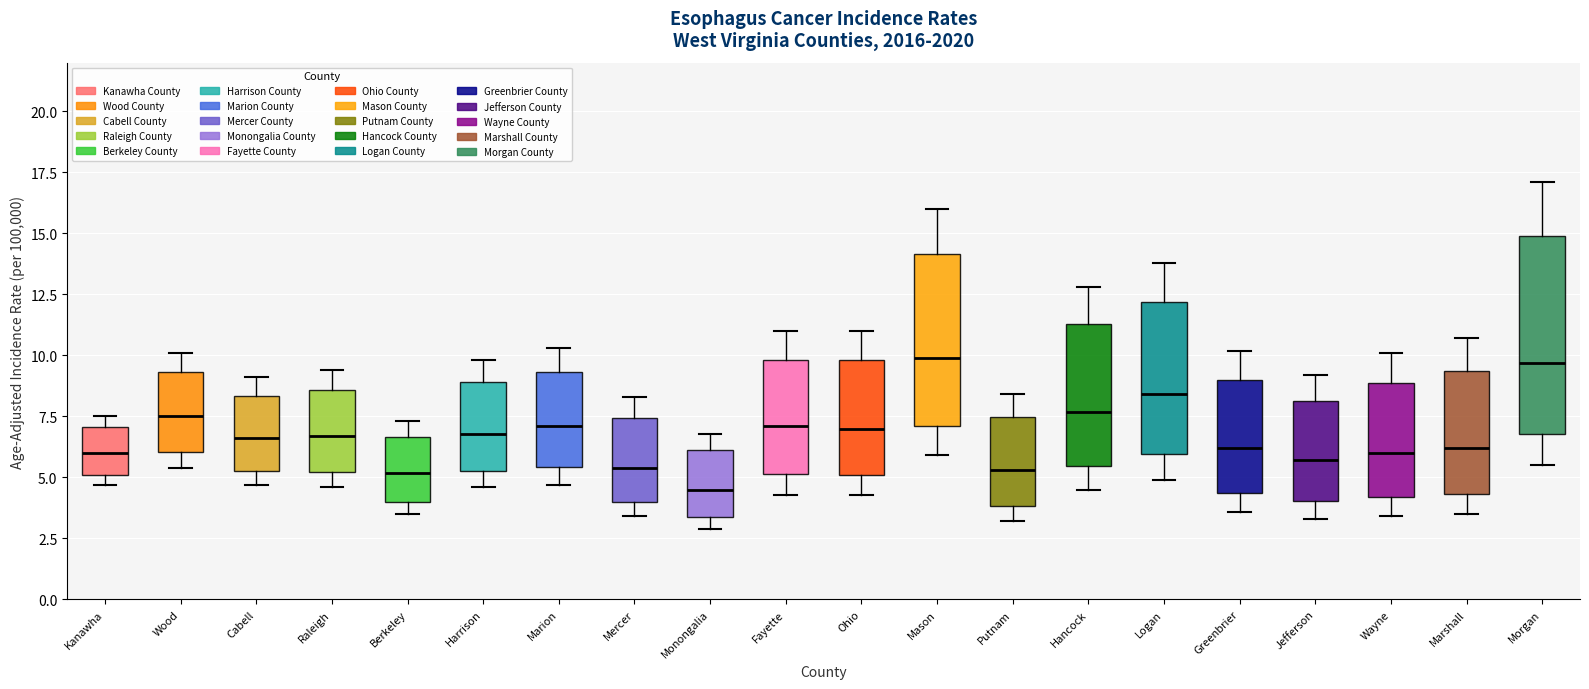

Reading left to right, transcribe this box plot: for each box, give where its median line is, the range the box spans, and where its two whiskers end, as read against the y-axis. The values are not printed on the chart, so give them approximately, as read against the axis.

Kanawha: median 6.0, box 5.0 to 7.0, whiskers 4.5 to 7.5
Wood: median 7.5, box 6.0 to 9.5, whiskers 5.5 to 10.0
Cabell: median 6.5, box 5.5 to 8.5, whiskers 4.5 to 9.0
Raleigh: median 6.5, box 5.0 to 8.5, whiskers 4.5 to 9.5
Berkeley: median 5.0, box 4.0 to 6.5, whiskers 3.5 to 7.5
Harrison: median 7.0, box 5.5 to 9.0, whiskers 4.5 to 10.0
Marion: median 7.0, box 5.5 to 9.5, whiskers 4.5 to 10.5
Mercer: median 5.5, box 4.0 to 7.5, whiskers 3.5 to 8.5
Monongalia: median 4.5, box 3.5 to 6.0, whiskers 3.0 to 7.0
Fayette: median 7.0, box 5.0 to 10.0, whiskers 4.5 to 11.0
Ohio: median 7.0, box 5.0 to 10.0, whiskers 4.5 to 11.0
Mason: median 10.0, box 7.0 to 14.0, whiskers 6.0 to 16.0
Putnam: median 5.5, box 4.0 to 7.5, whiskers 3.0 to 8.5
Hancock: median 7.5, box 5.5 to 11.5, whiskers 4.5 to 13.0
Logan: median 8.5, box 6.0 to 12.0, whiskers 5.0 to 14.0
Greenbrier: median 6.0, box 4.5 to 9.0, whiskers 3.5 to 10.0
Jefferson: median 5.5, box 4.0 to 8.0, whiskers 3.5 to 9.0
Wayne: median 6.0, box 4.0 to 9.0, whiskers 3.5 to 10.0
Marshall: median 6.0, box 4.5 to 9.5, whiskers 3.5 to 10.5
Morgan: median 9.5, box 7.0 to 15.0, whiskers 5.5 to 17.0